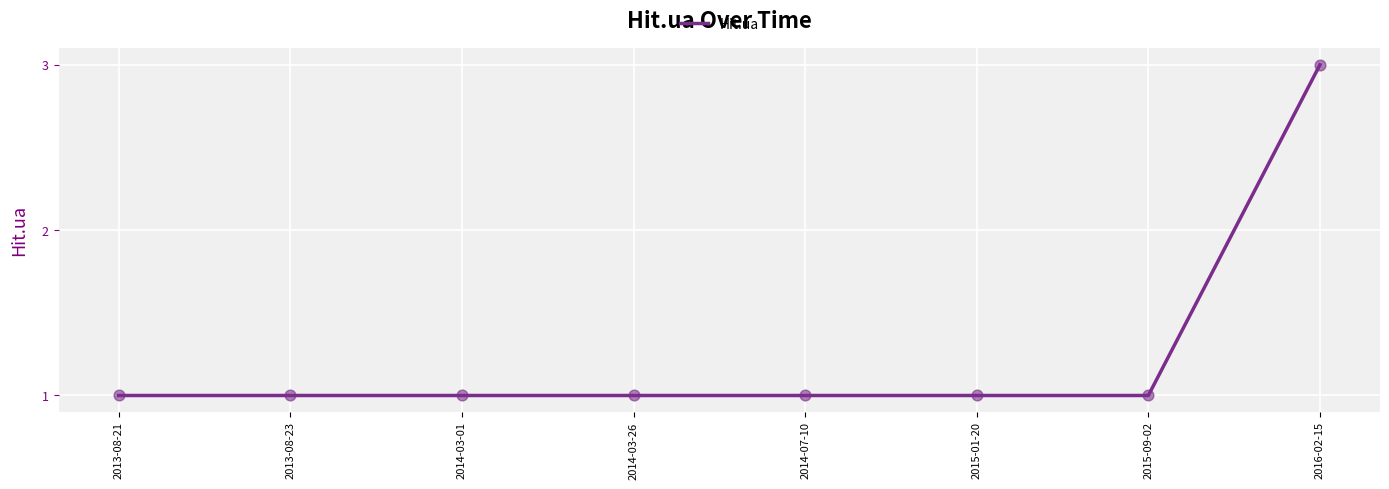

Approximately how many times larger is the value at 2013-08-21 compared to 2015-09-02?

1.0